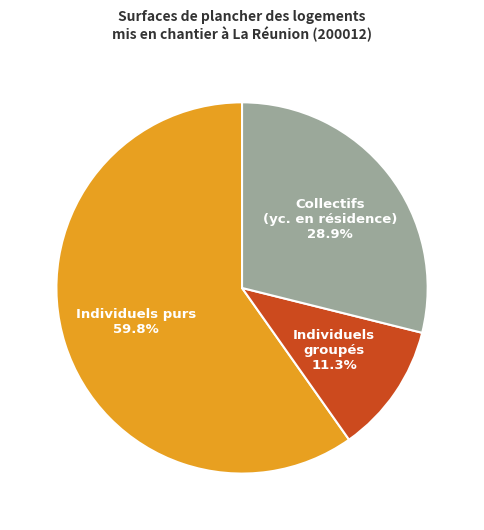

The Individuels groupés slice represents 20% of the pie. True or false?

False